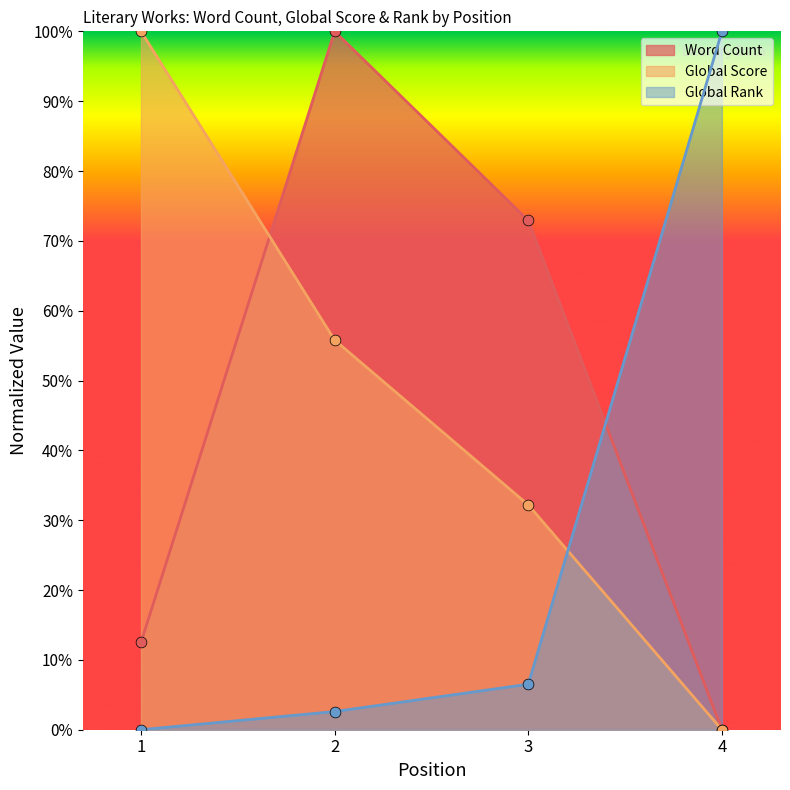

What are all the series names shown in the legend?

Word Count, Global Score, Global Rank